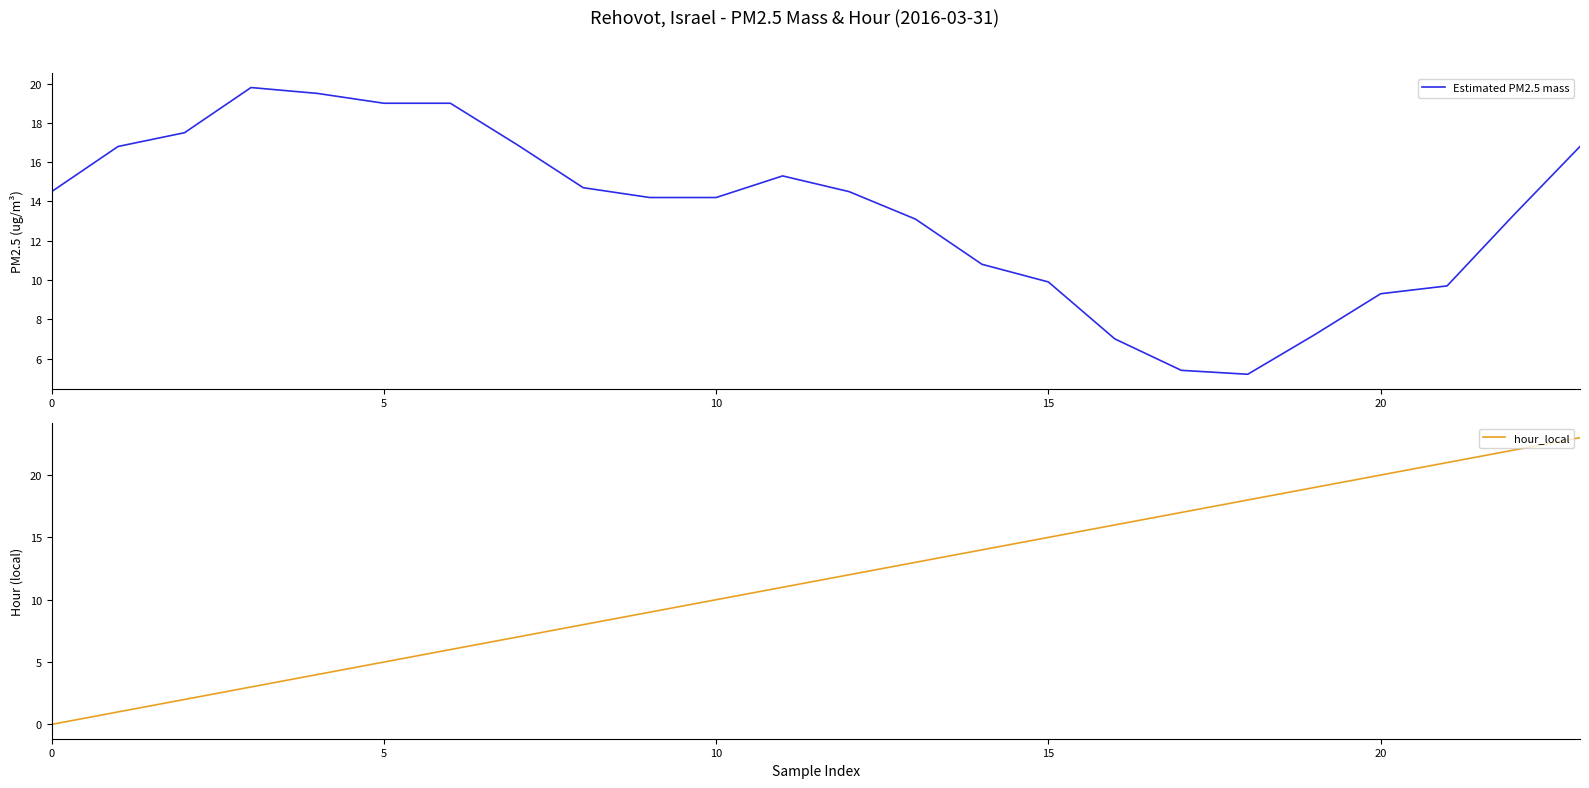

What is the maximum value for Estimated PM2.5 mass?

19.8